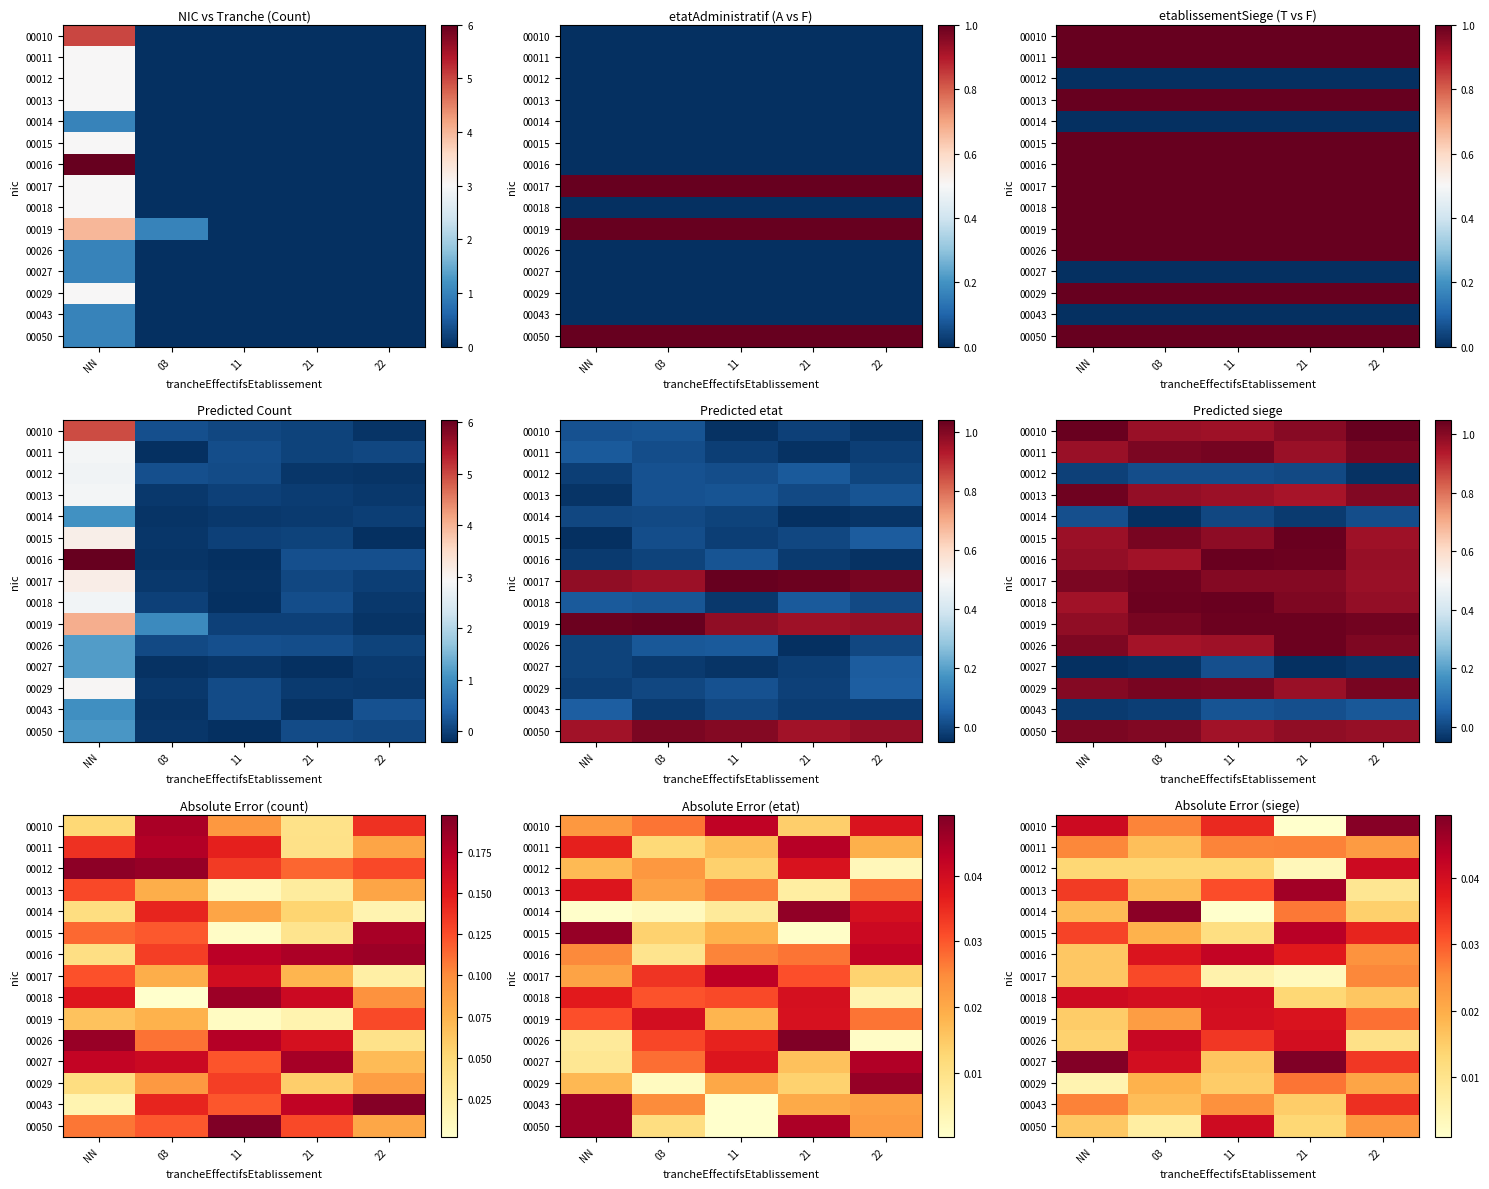

Which category has the lowest value across all series?

21